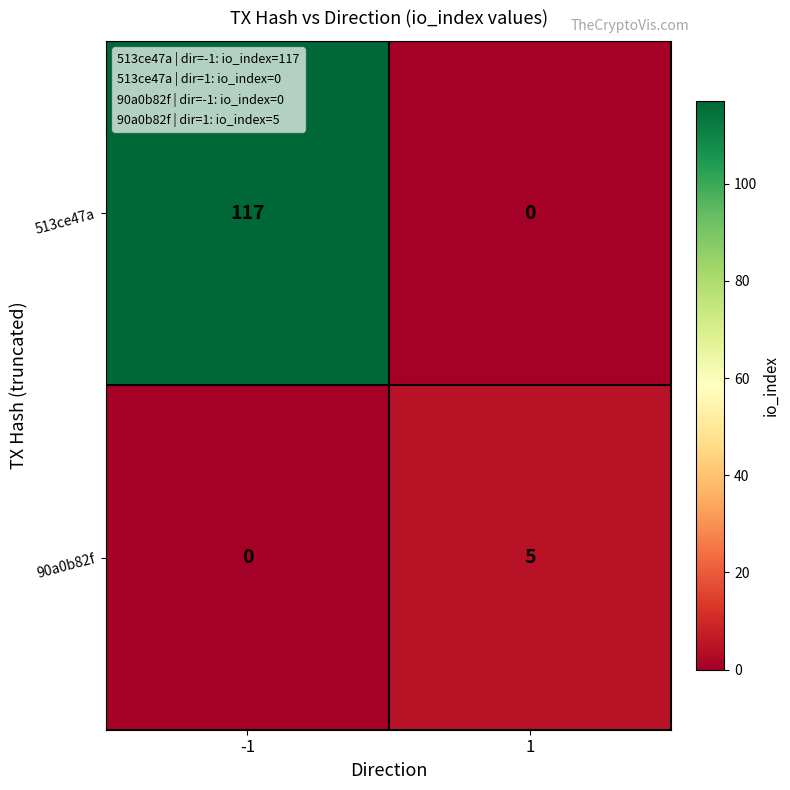

True or false: 513ce47a has a value of 117 at -1.

True